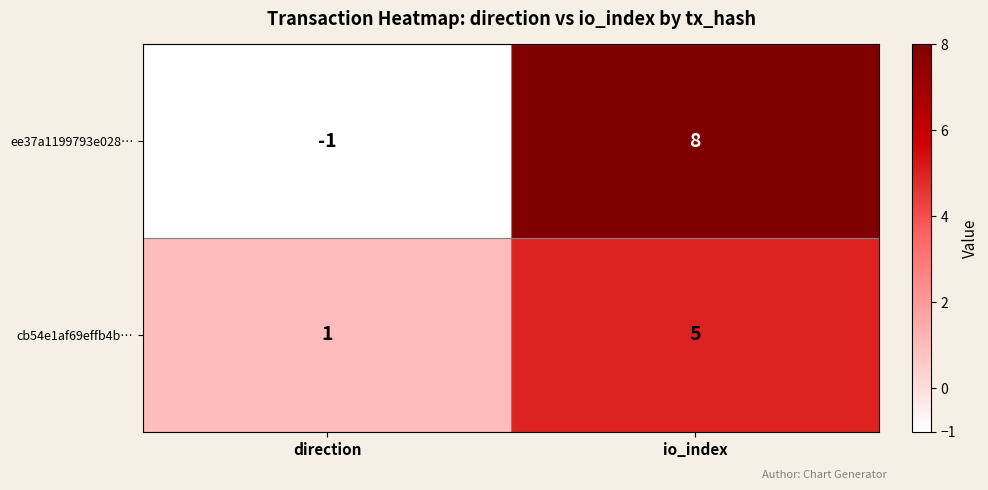

At which label is cb54e1af69effb4b… closest to 3?

direction